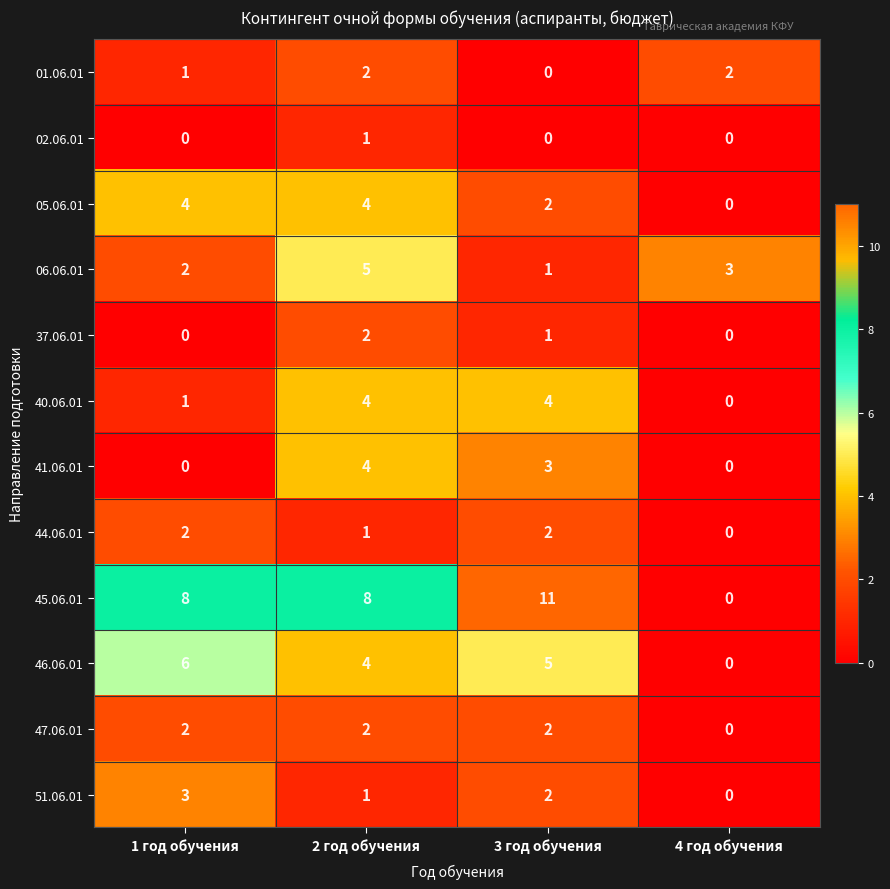

What is the greatest value displayed?

11